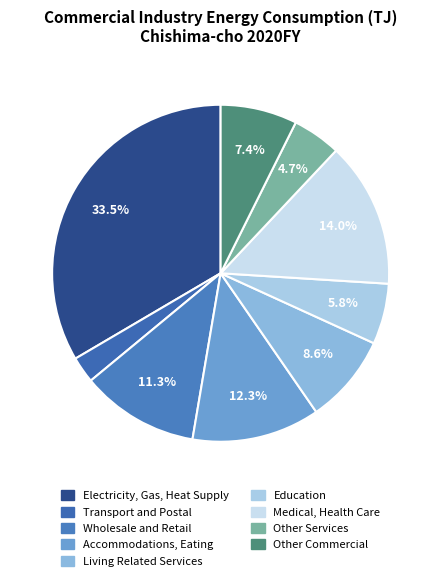

Which slice is the largest?

Electricity, Gas, Heat Supply